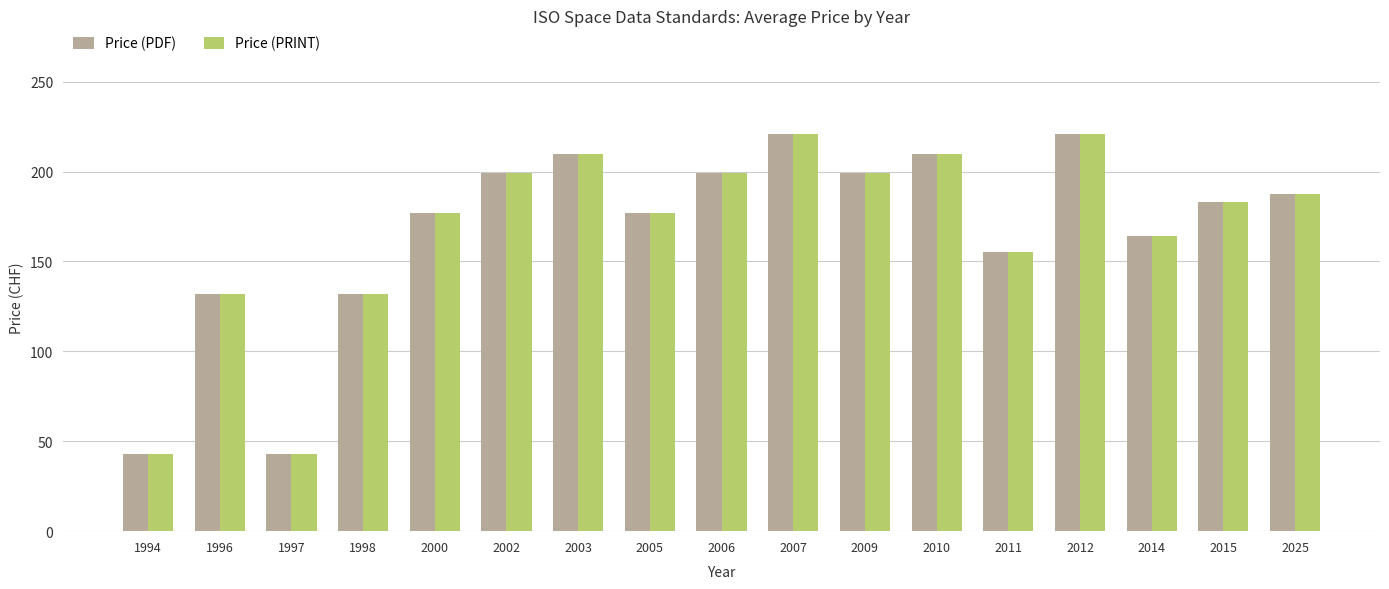

At how many categories does at least one series exceed 126?

15